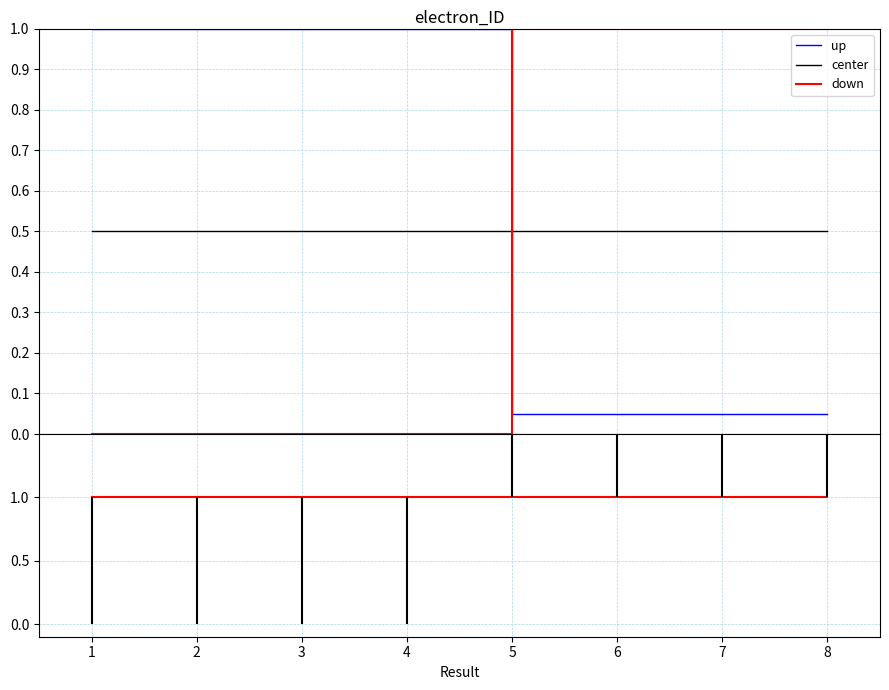

What value does the down series have at 5?

1.0